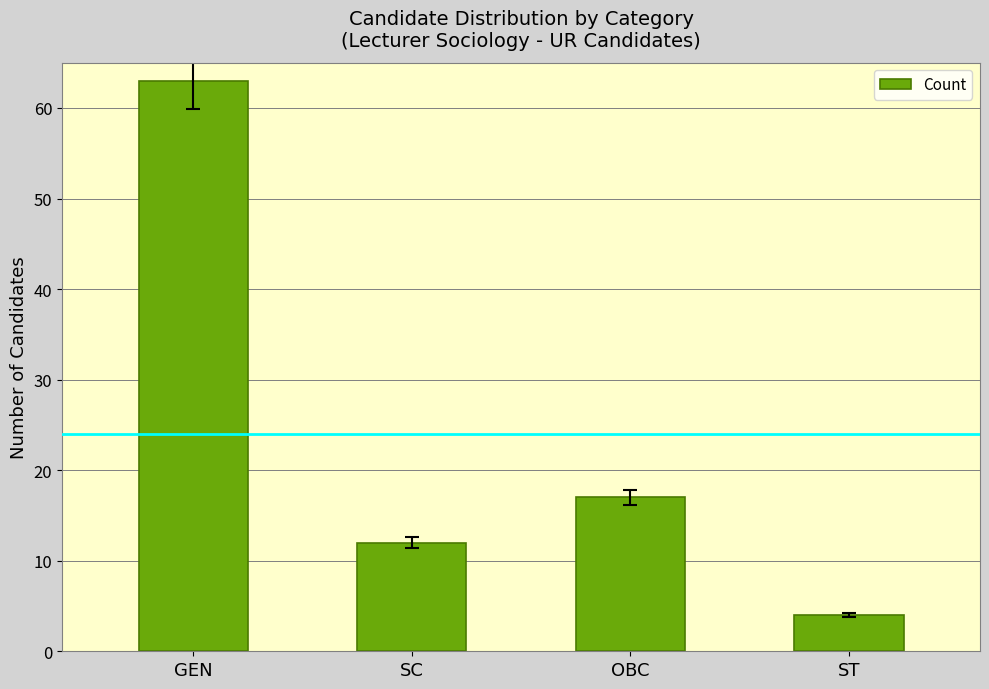

What is the maximum value shown in the chart?

63